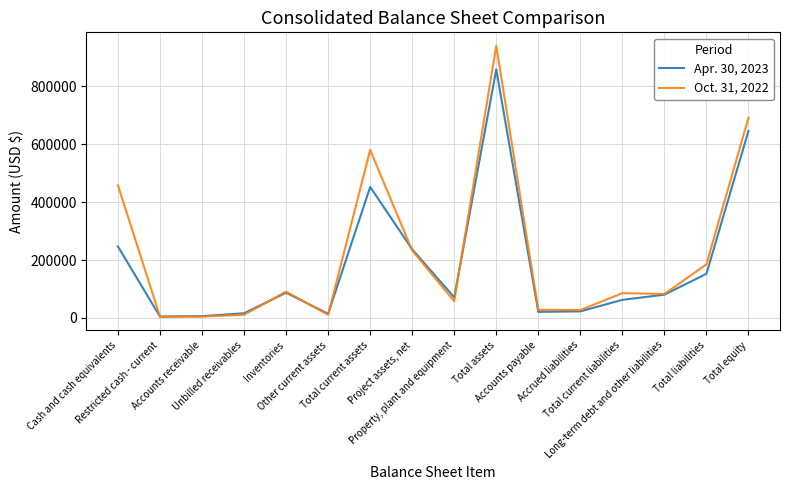

What is the greatest value displayed?

939717